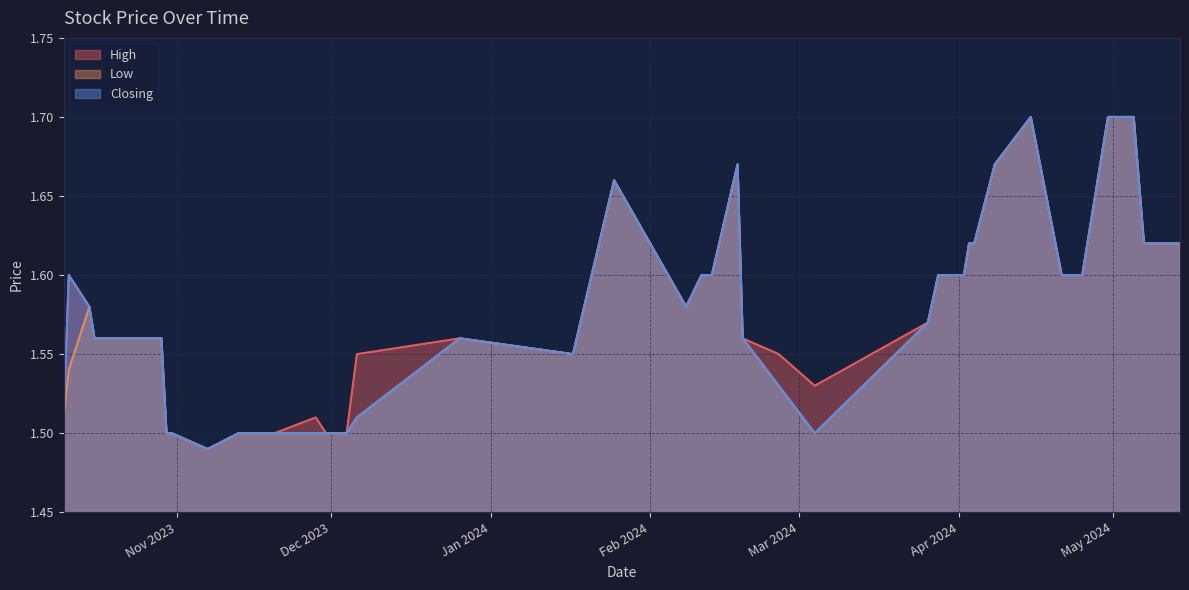

What is the greatest value displayed?

1.7